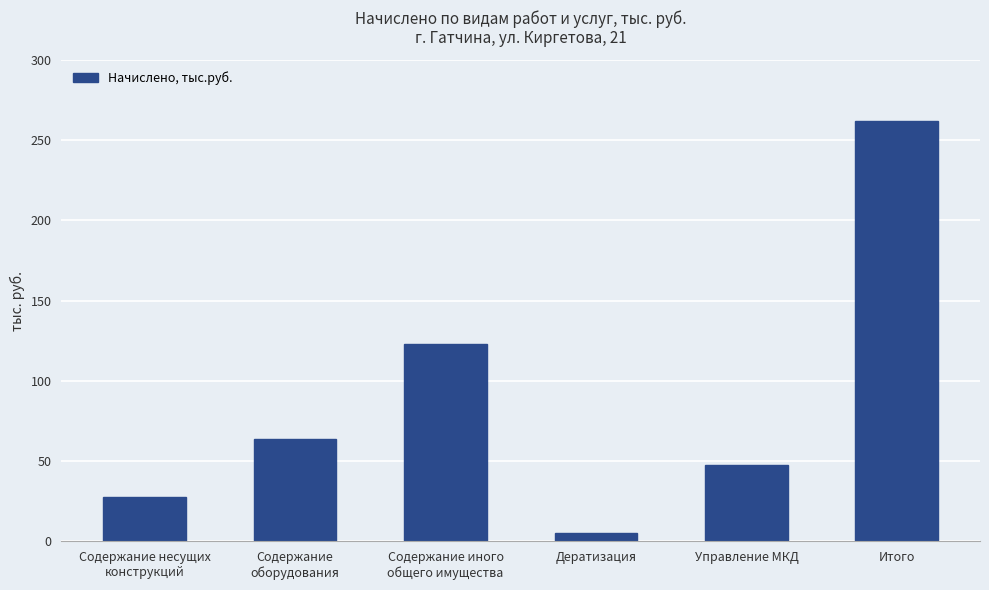

What is the change in value from Управление МКД to Итого?

+214.6